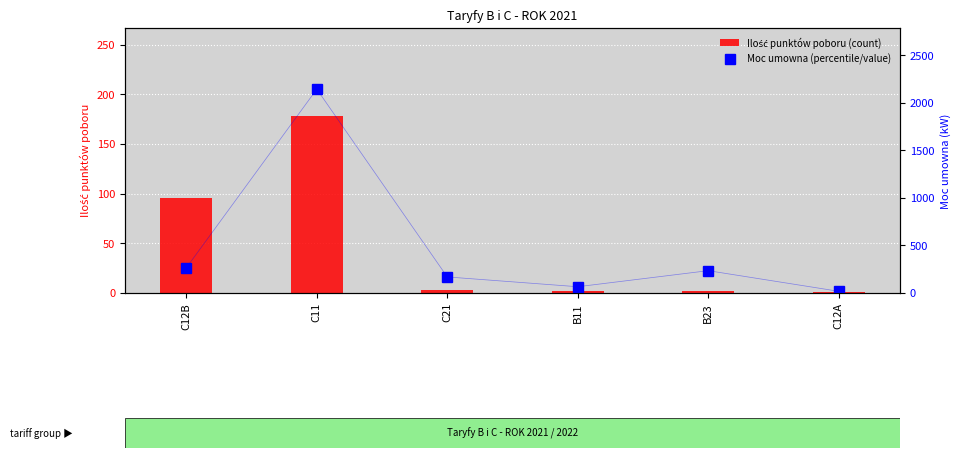

How many categories are shown in the chart?

6